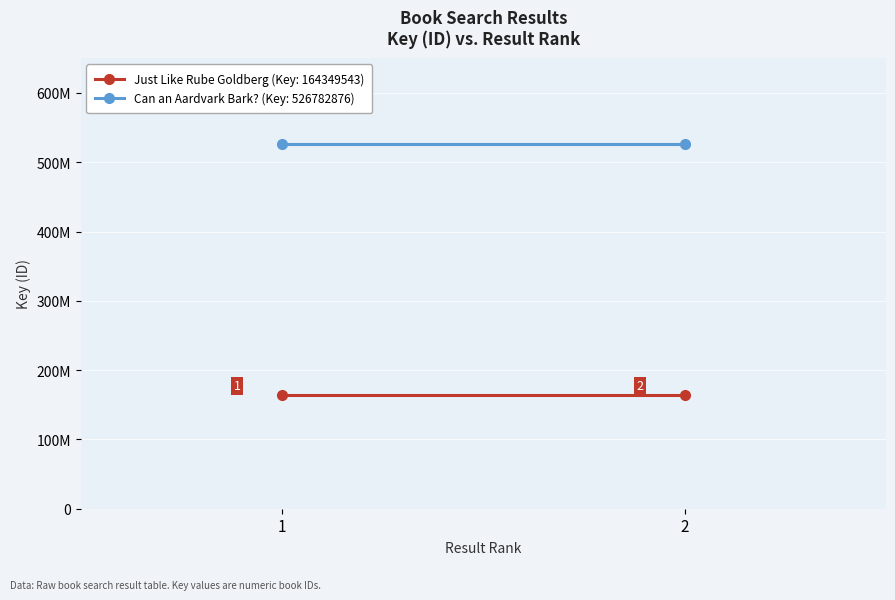

What is the total value across all series at 1?

691132419